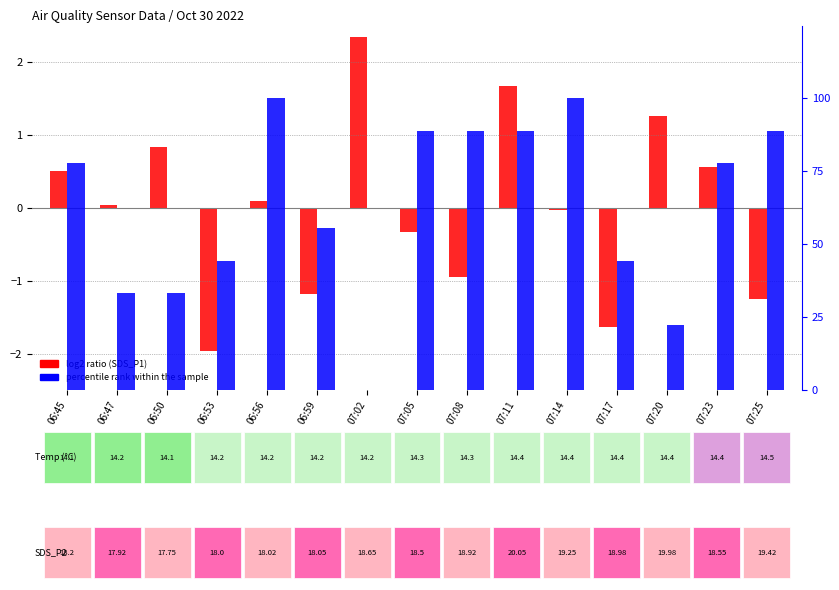

At which category is the sum across all series the highest?

06:56